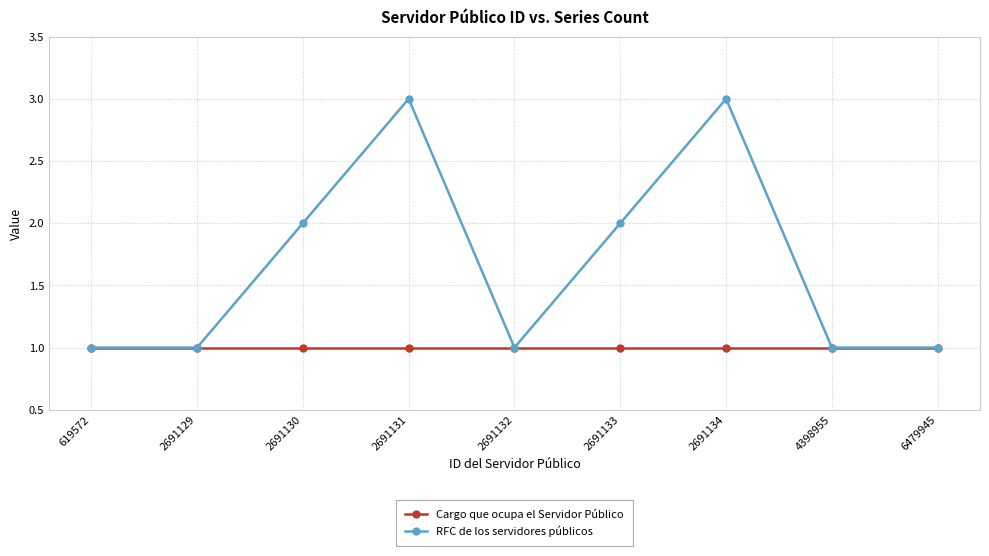

List the series in order of their peak value, lowest first.

Cargo que ocupa el Servidor Público, RFC de los servidores públicos